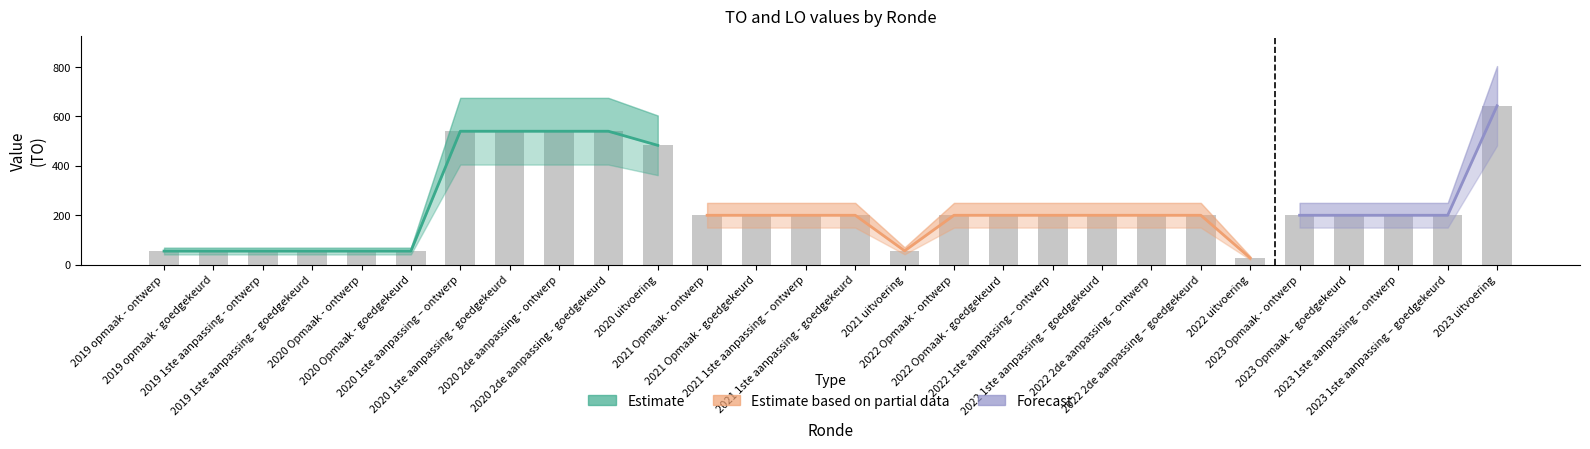

What is the difference between the values at 2023 1ste aanpassing – goedgekeurd and 2020 Opmaak - goedgekeurd?

145